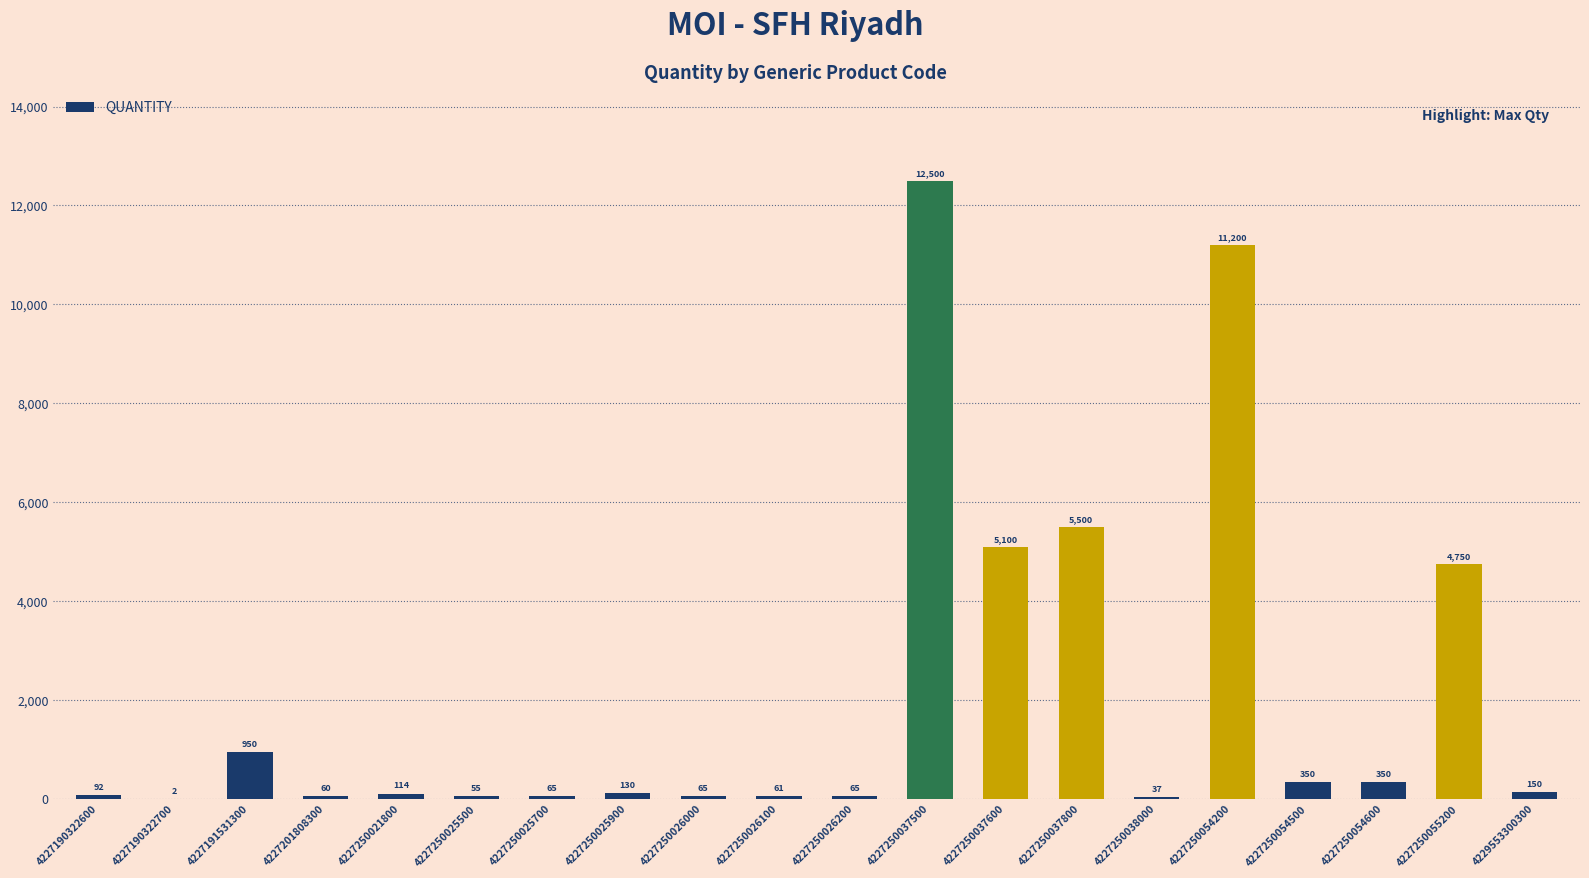

Are the bars horizontal?

No